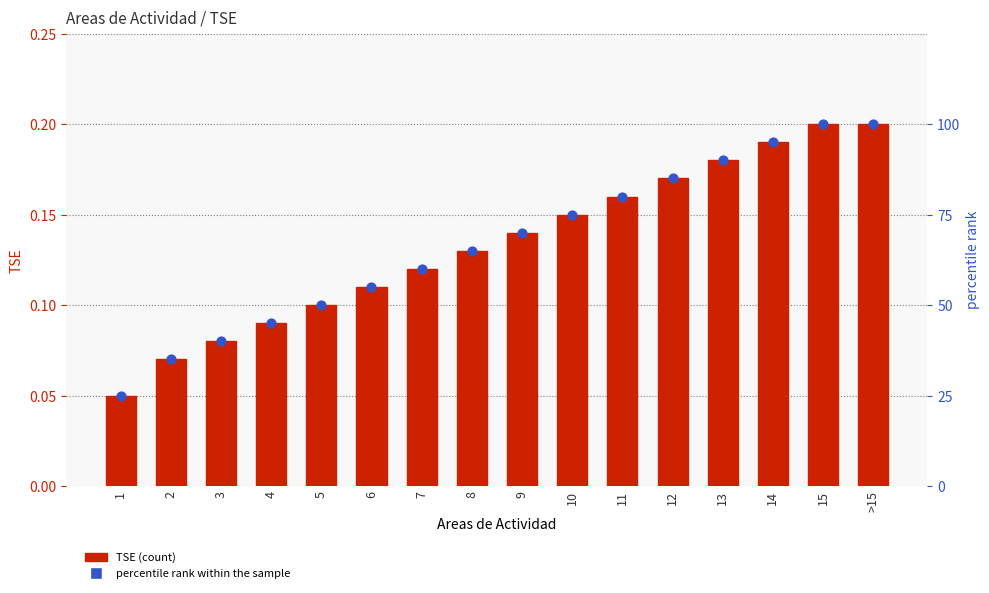

At which category is the sum across all series the highest?

15